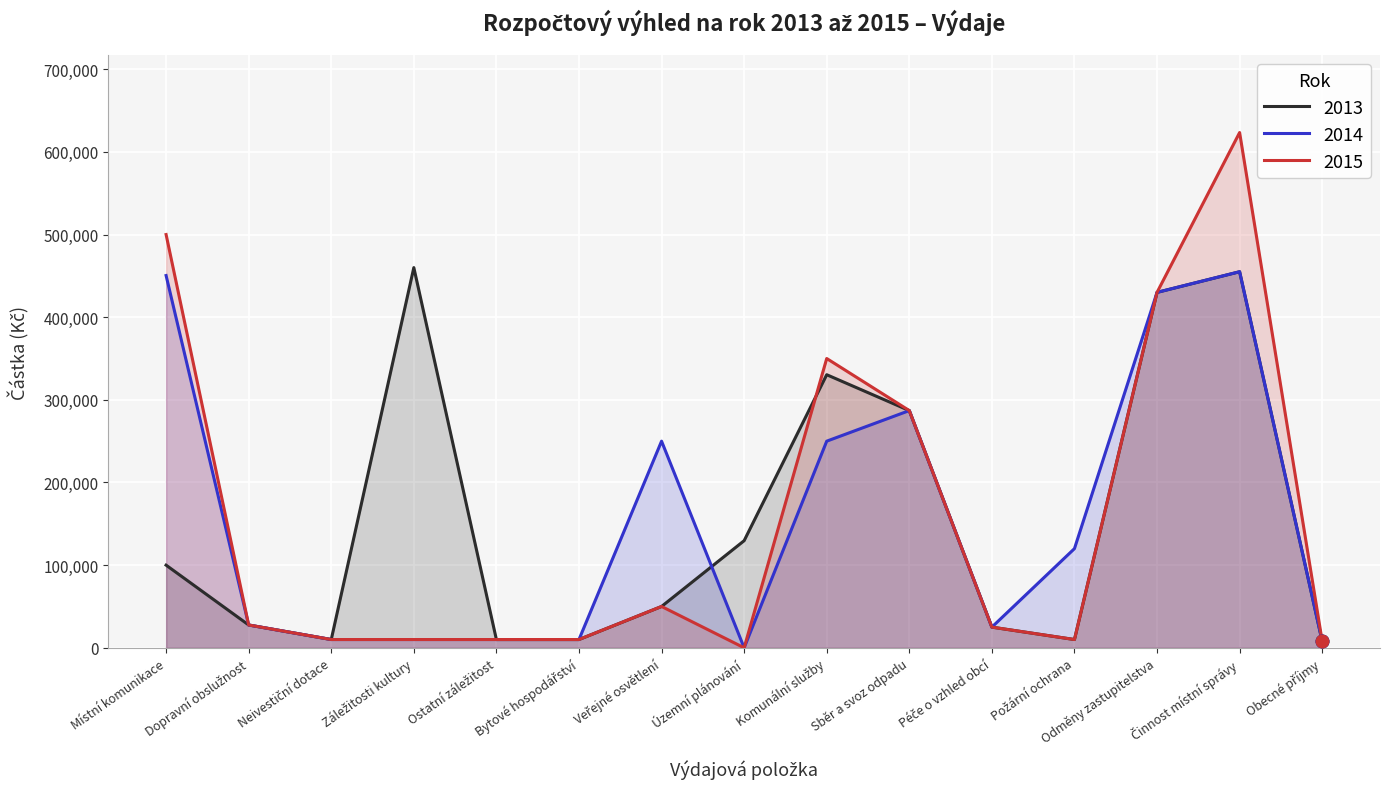

True or false: 2015 has a value of 94929 at Odměny zastupitelstva.

False